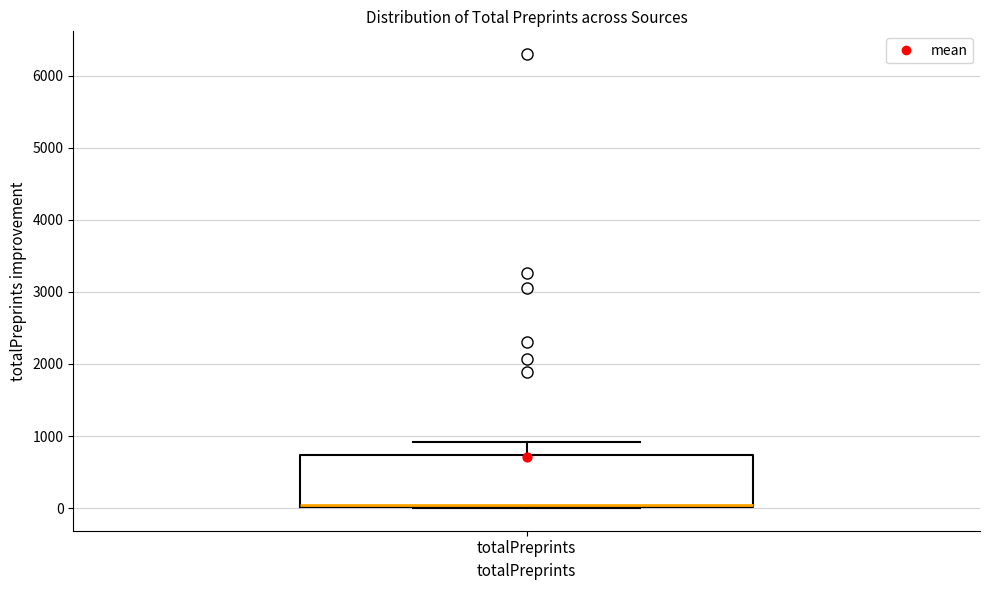

Where is the upper edge of the box for totalPreprints on the y-axis? The values are not printed on the chart, so give them approximately, as read against the axis.

700